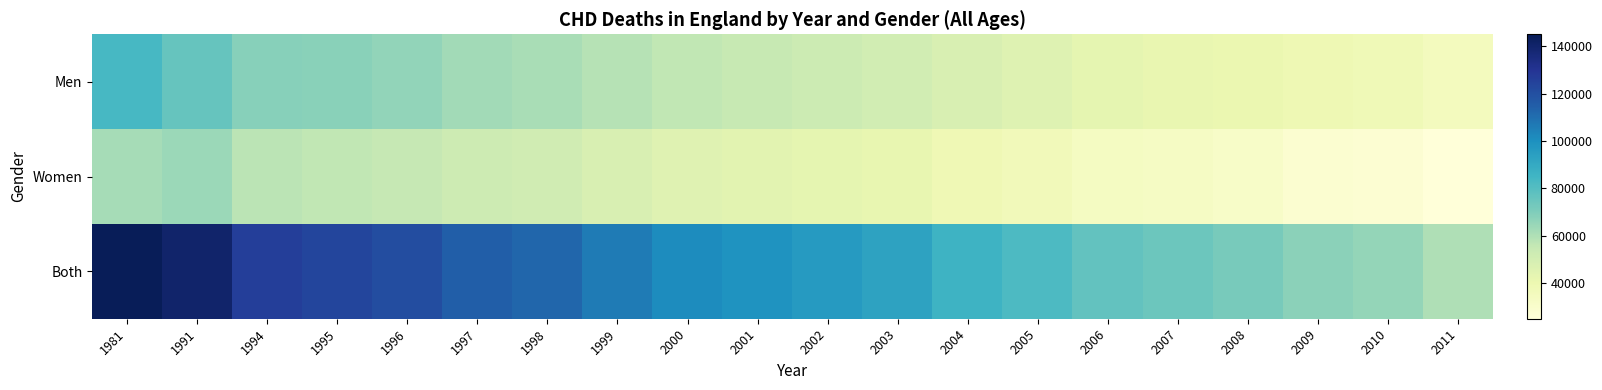

Rank the series by their average value, from lowest to highest.

Women, Men, Both